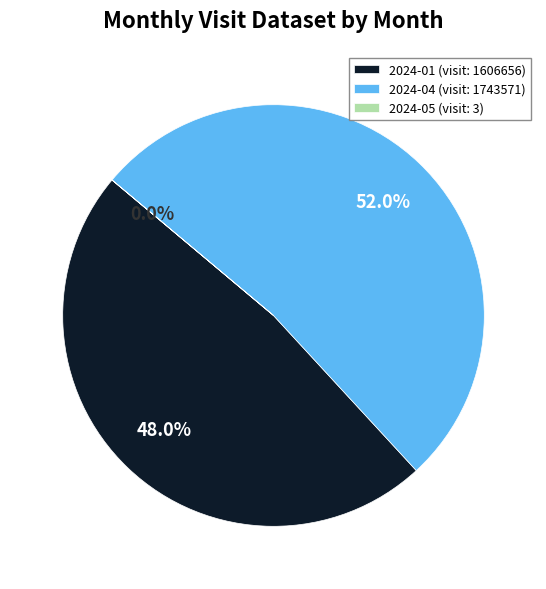

What is the majority slice?

2024-04 (visit: 1743571)